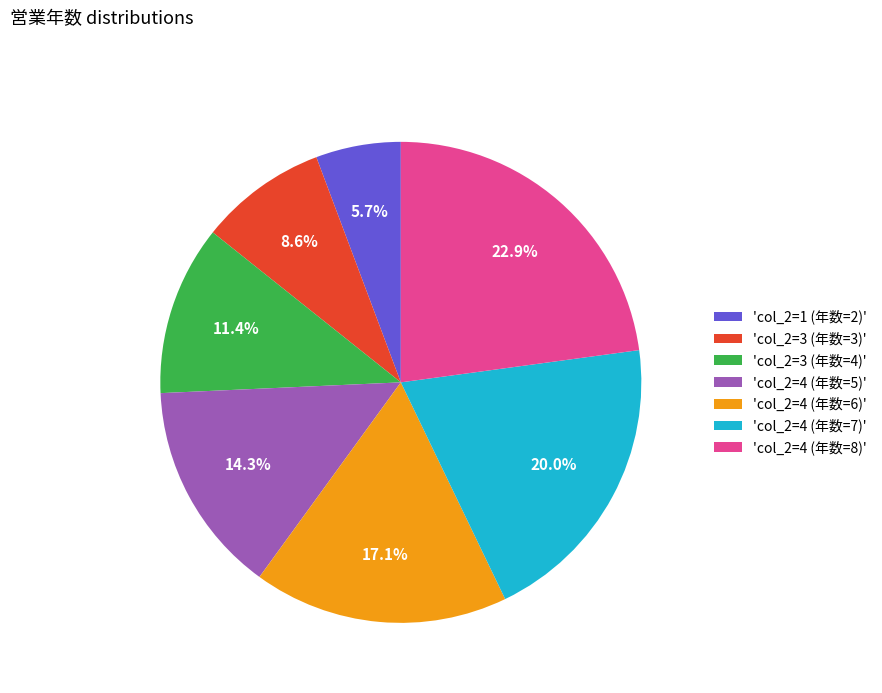

Does 'col_2=4 (年数=8)' account for over 50% of the chart?

No